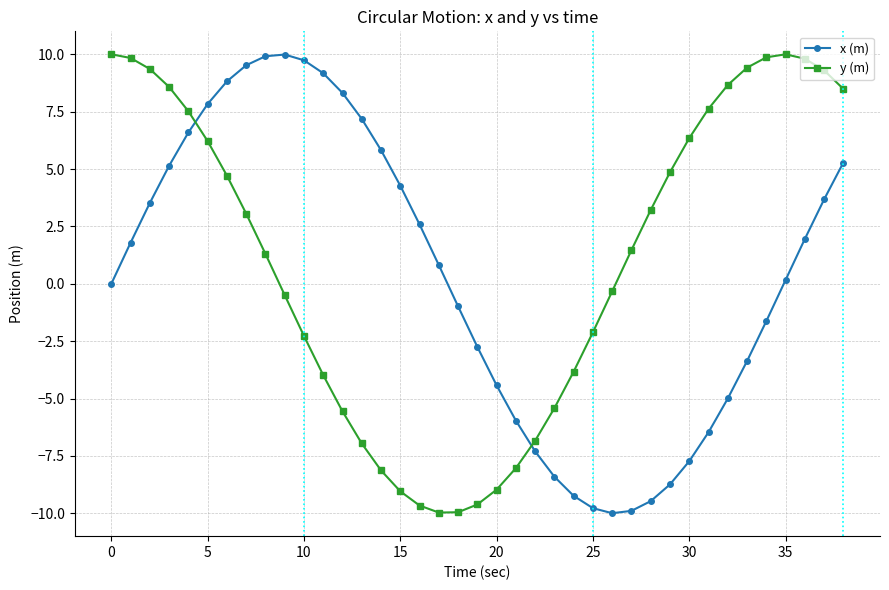

How many values in the y (m) series are below 1?

18